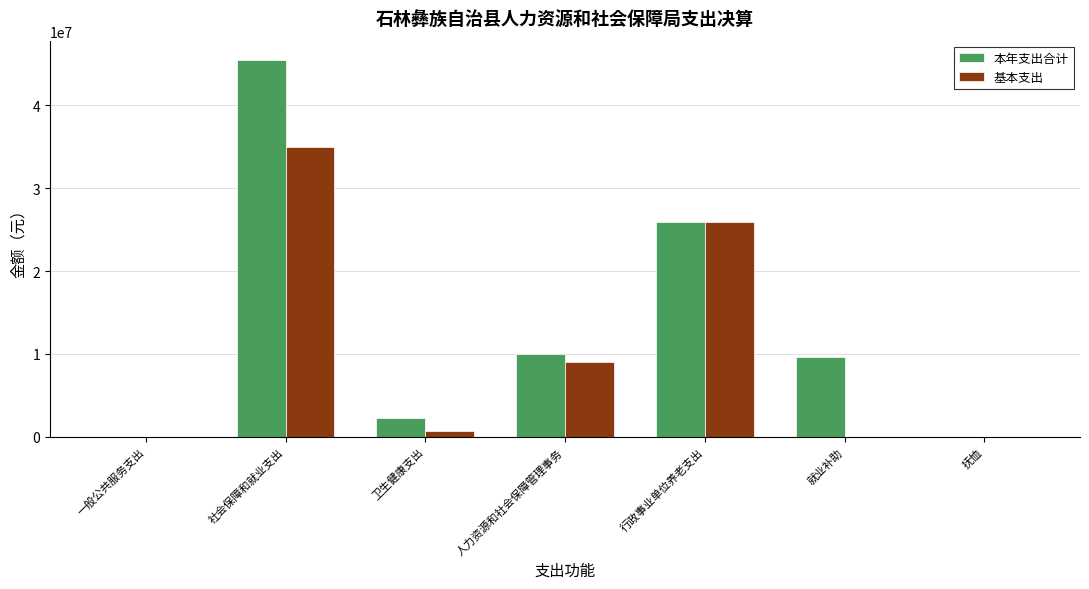

What are all the series names shown in the legend?

本年支出合计, 基本支出